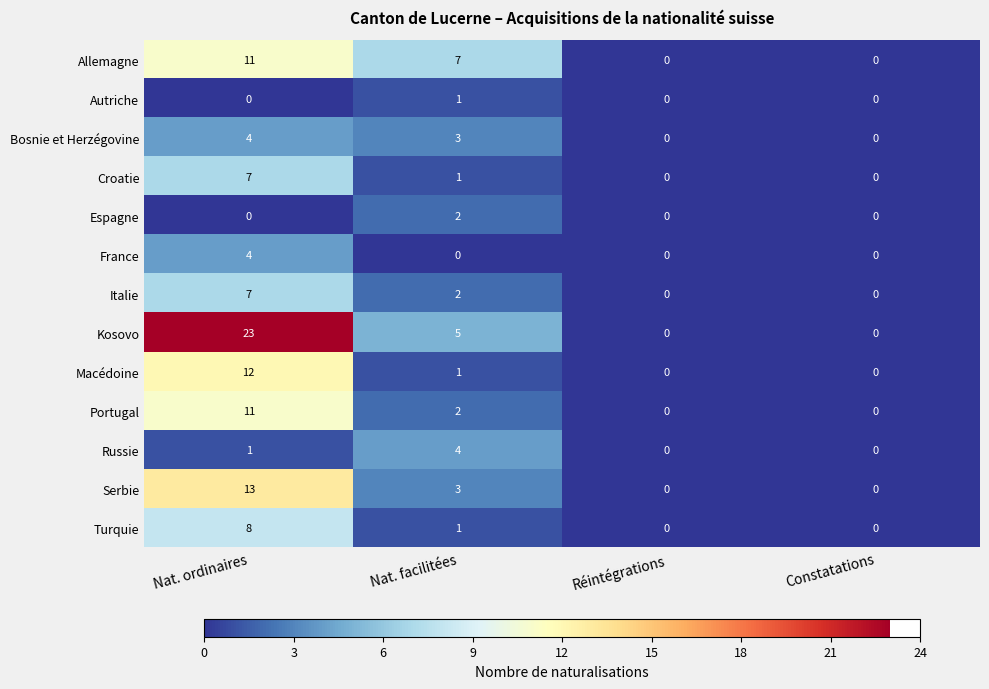

What is the difference between the maximum and minimum values in the Macédoine series?

12